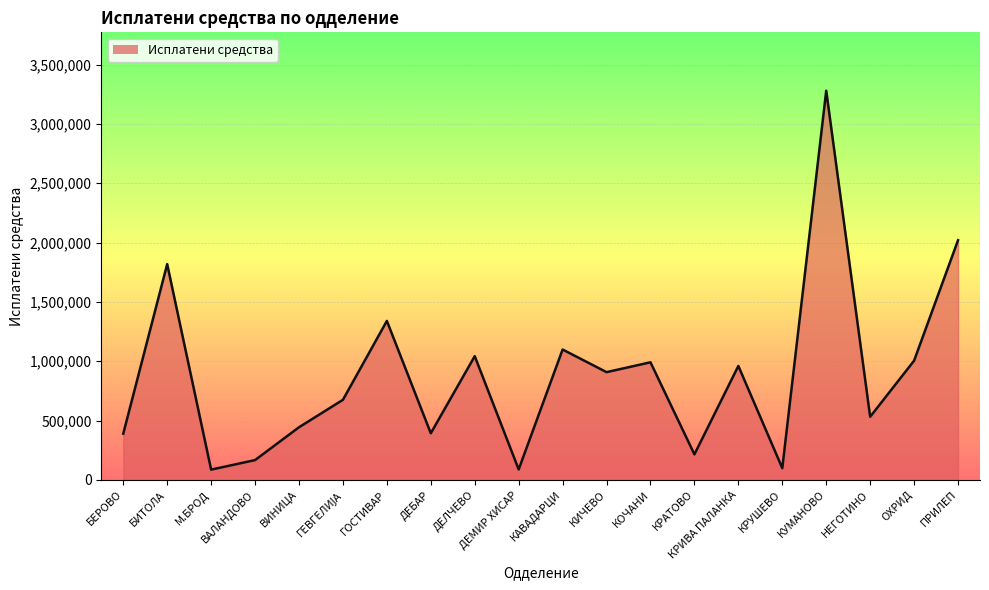

Reading left to right, extract all data points from this chart.

389112	1818295	86019	166526	443231	674583	1339742	392645	1042490	87569	1098541	907816	990807	214641	960068	98440	3280292	531541	1004607	2020049